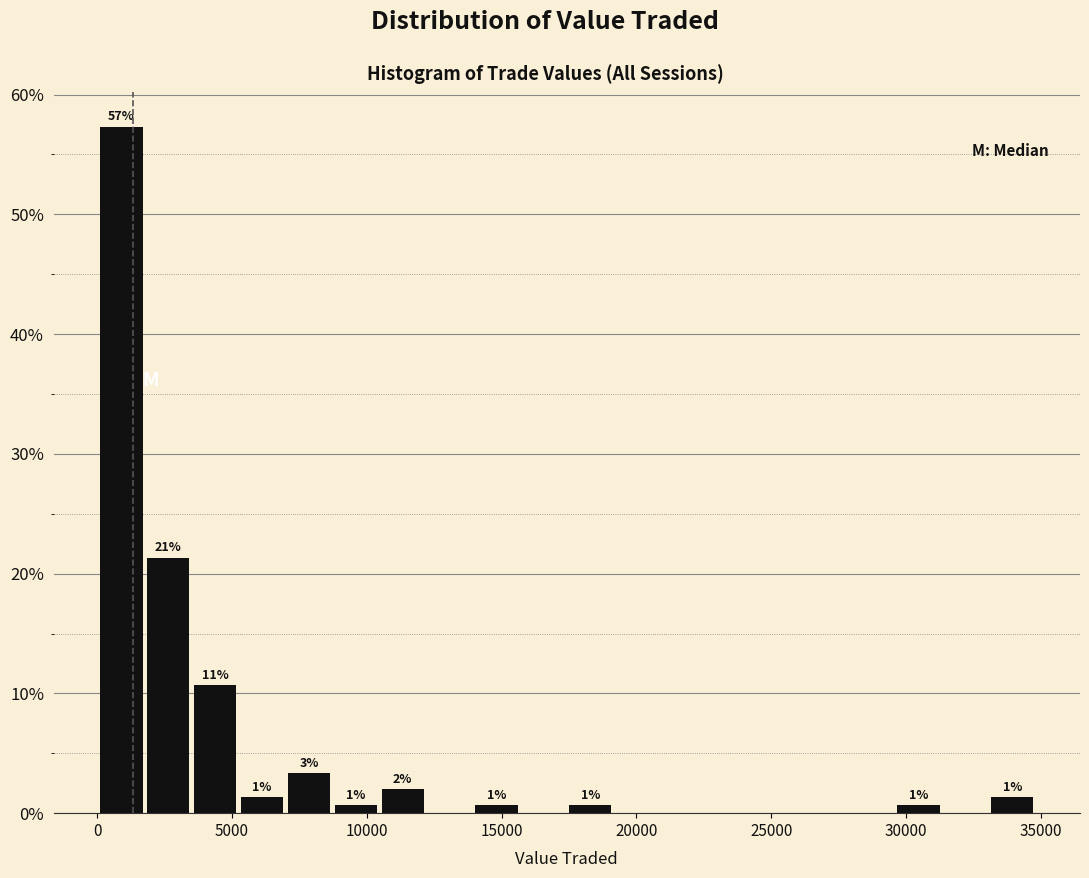

Around what value on the x-axis is the tallest bar? Give the approximate position of its centre, as read against the axis.

1000